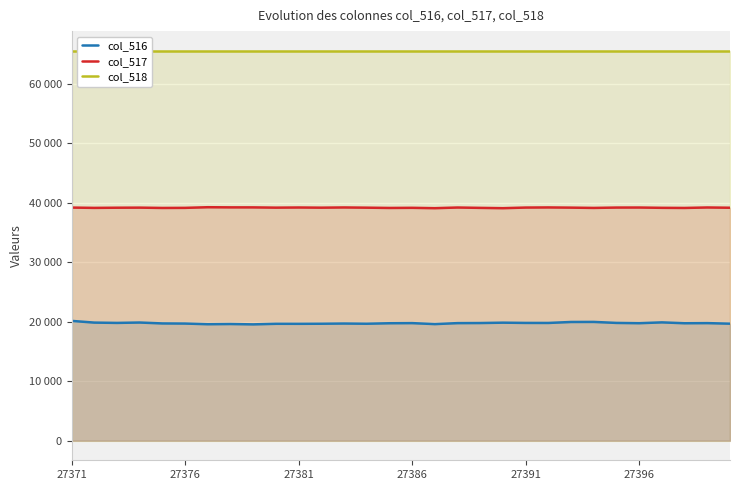

What are all the series names shown in the legend?

col_516, col_517, col_518